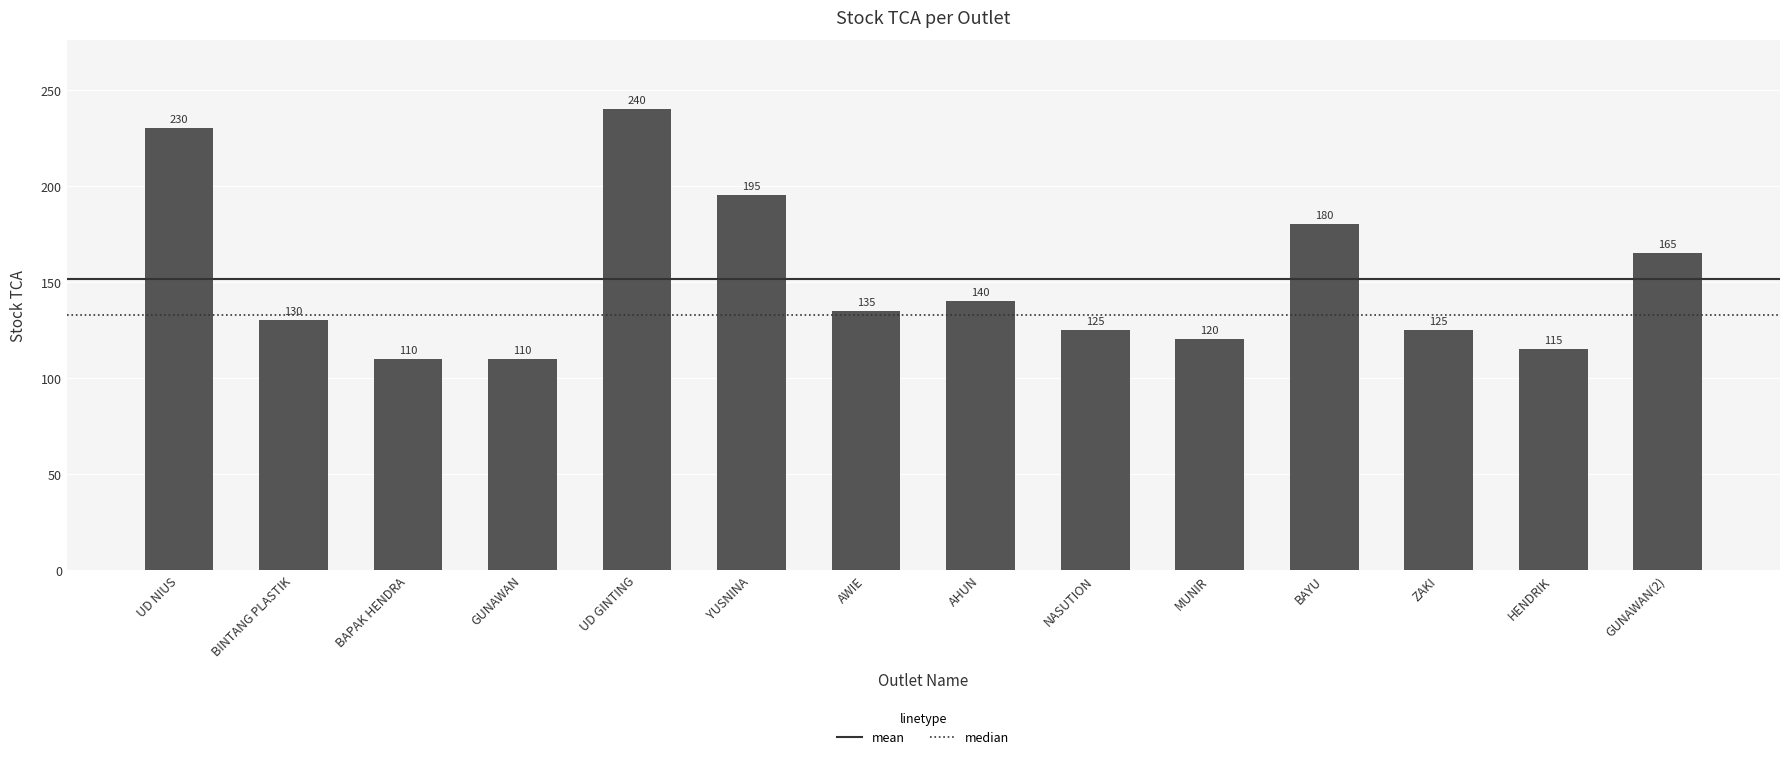

What is the maximum value shown in the chart?

240